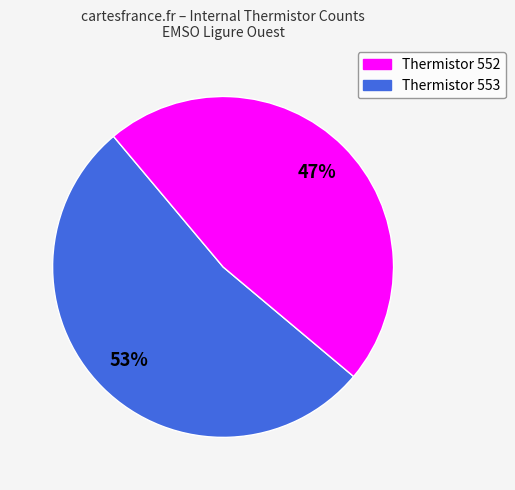

Is there any slice that represents more than half of the pie?

Yes